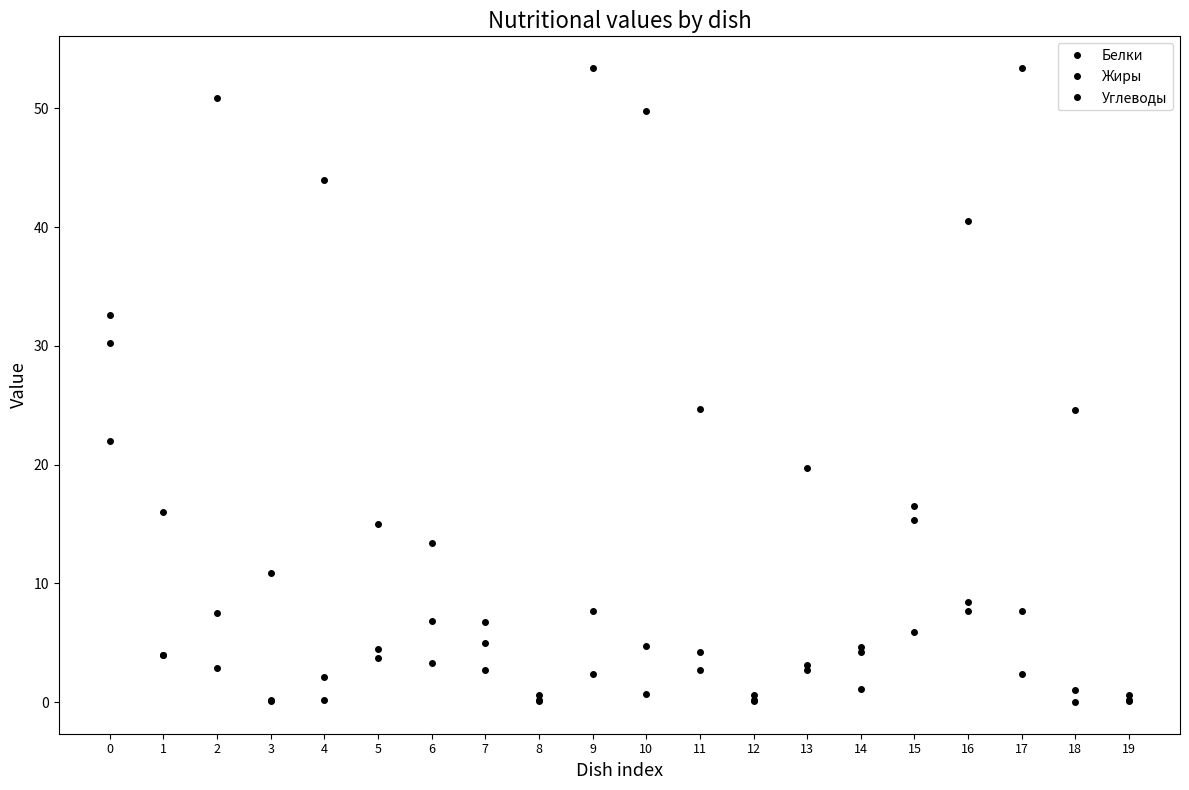

Which label corresponds to the smallest value in the chart?

18